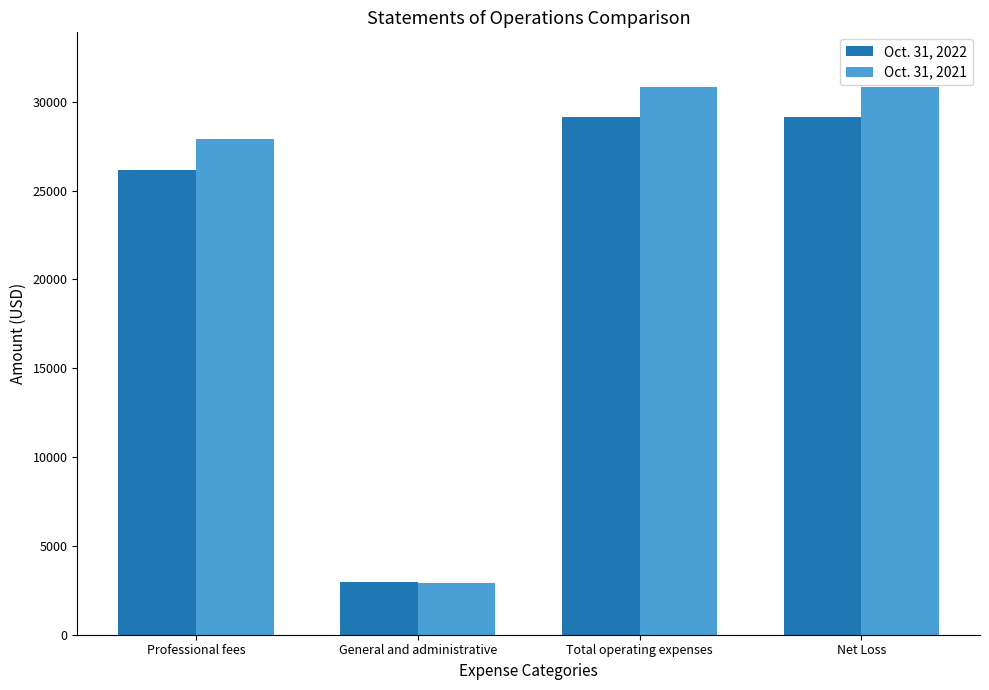

How many groups of bars are there?

4